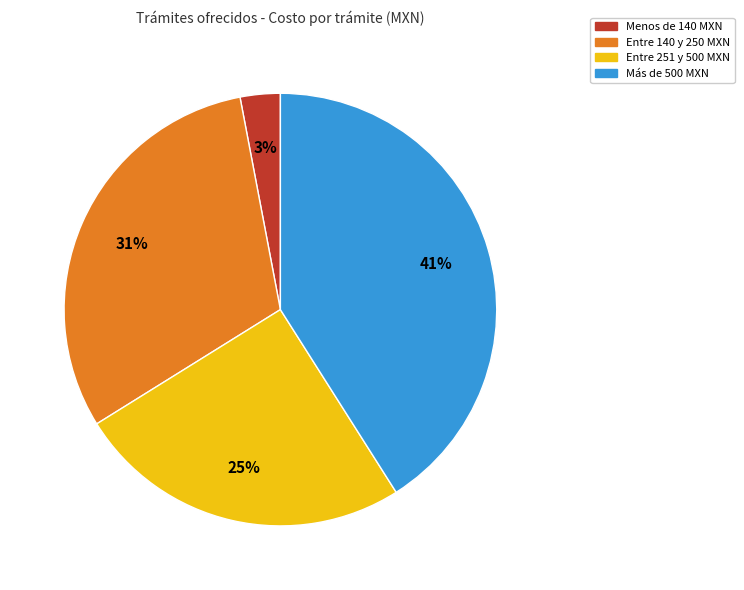

Does any single category account for the majority?

No